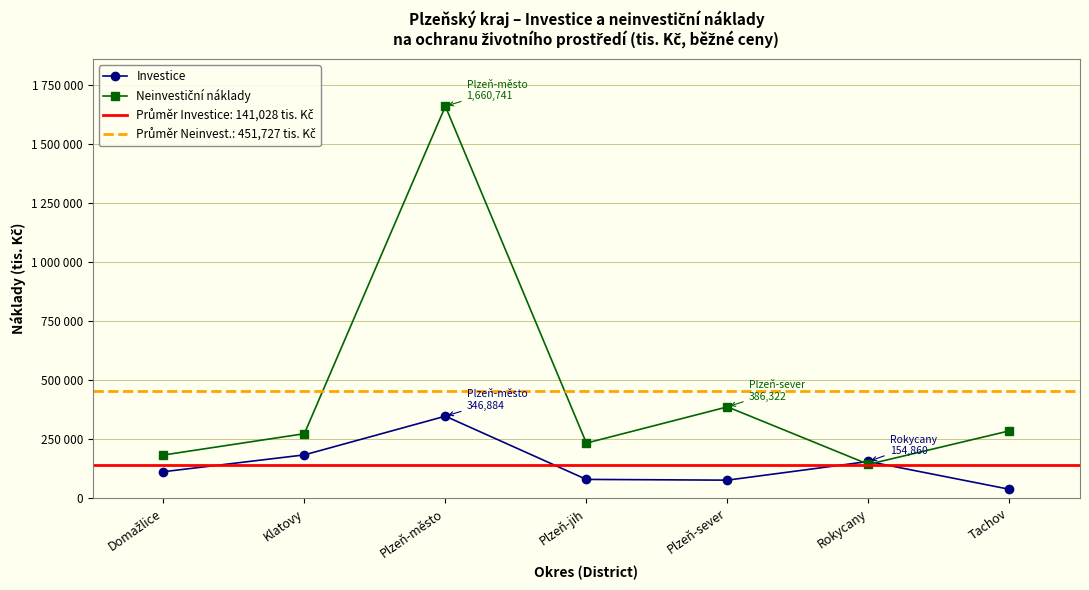

Which category has the lowest value in the Investice series?

Tachov